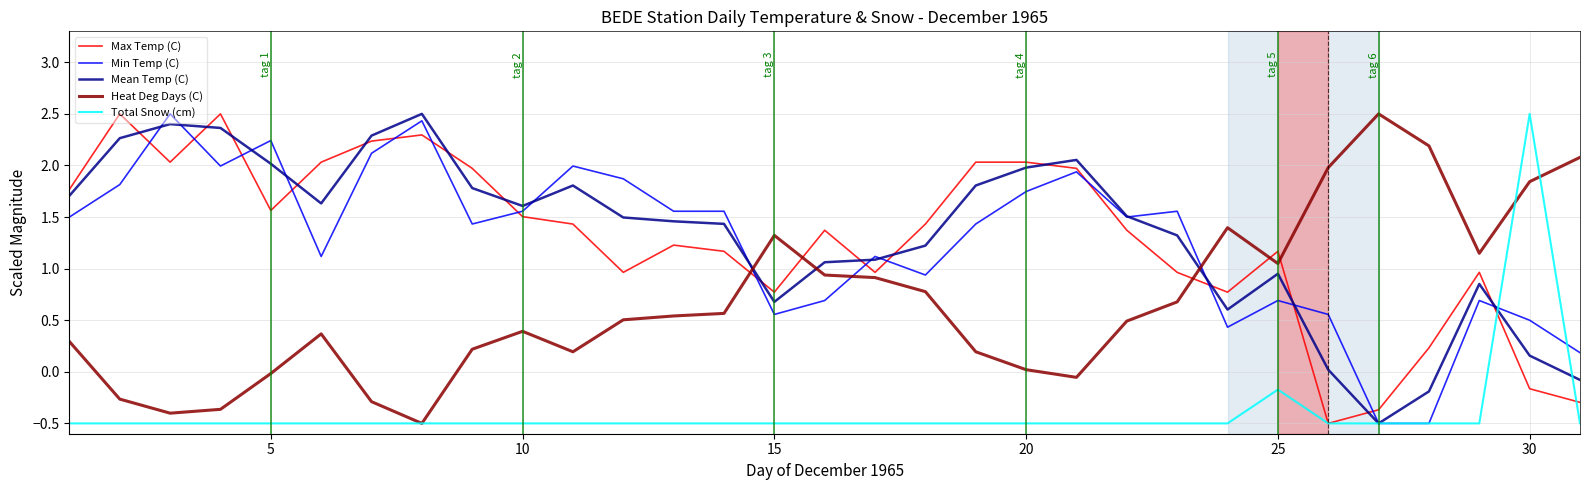

What is the maximum value for Min Temp (C)?

2.5